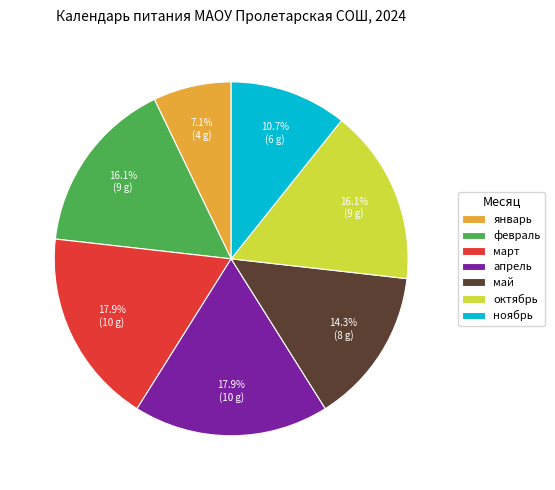

Does ноябрь account for over 50% of the chart?

No